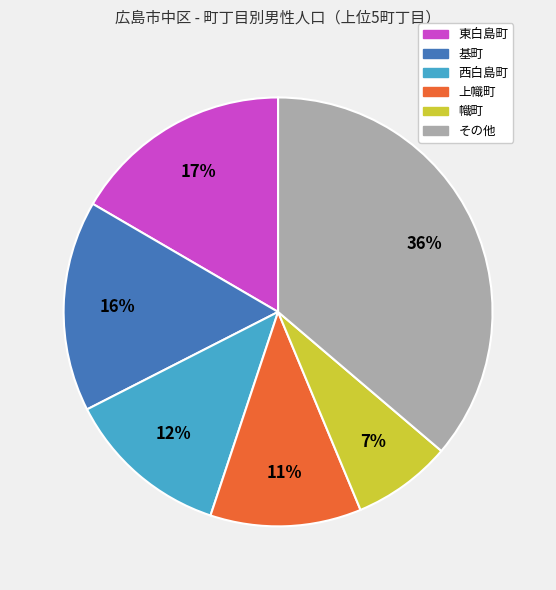

To the nearest percent, what is the average slice percentage?

17%